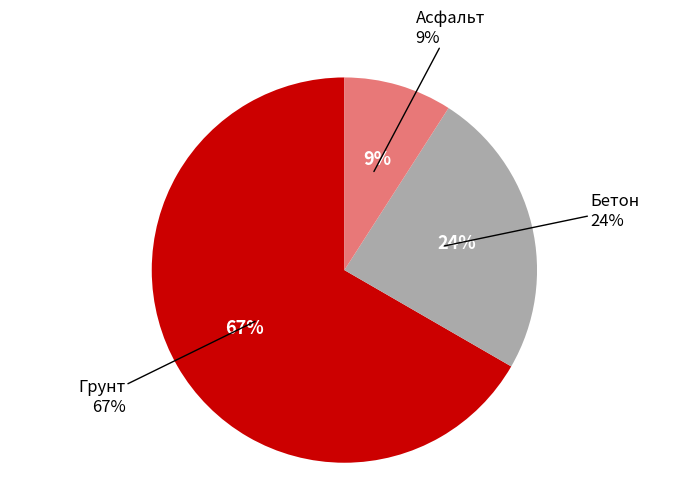

How many segments does this pie chart have?

3